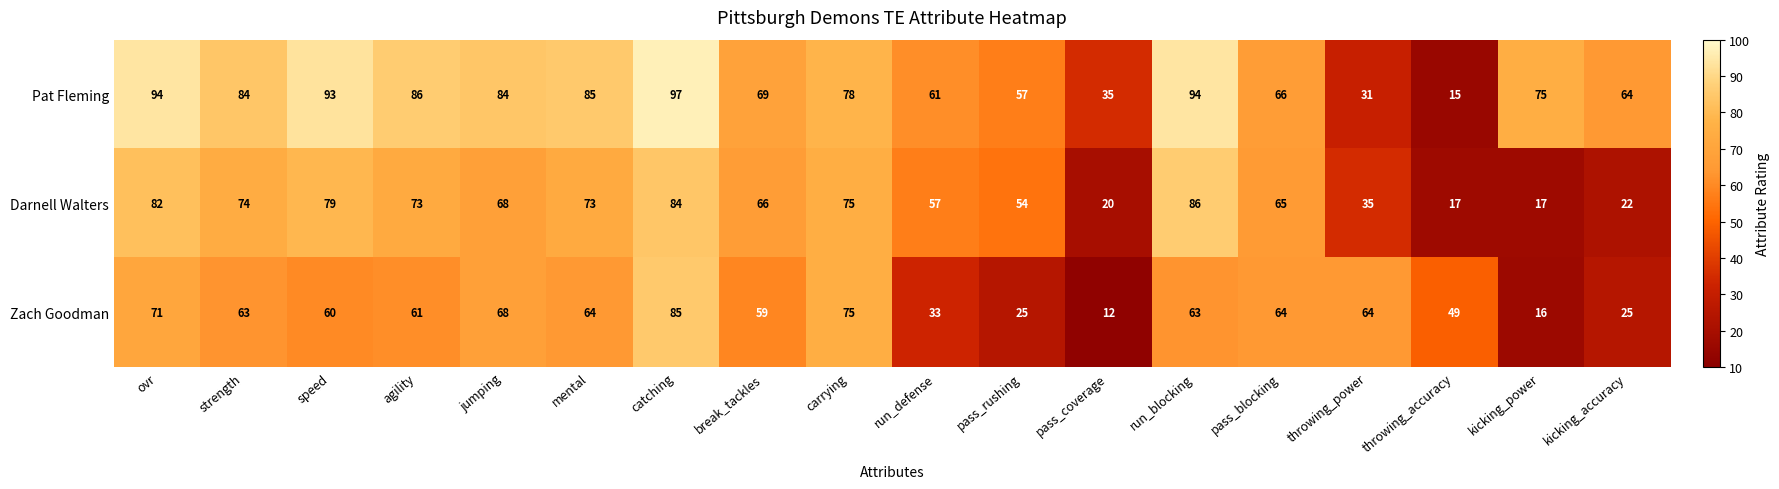

What is the difference between the highest and lowest values at ovr?

23